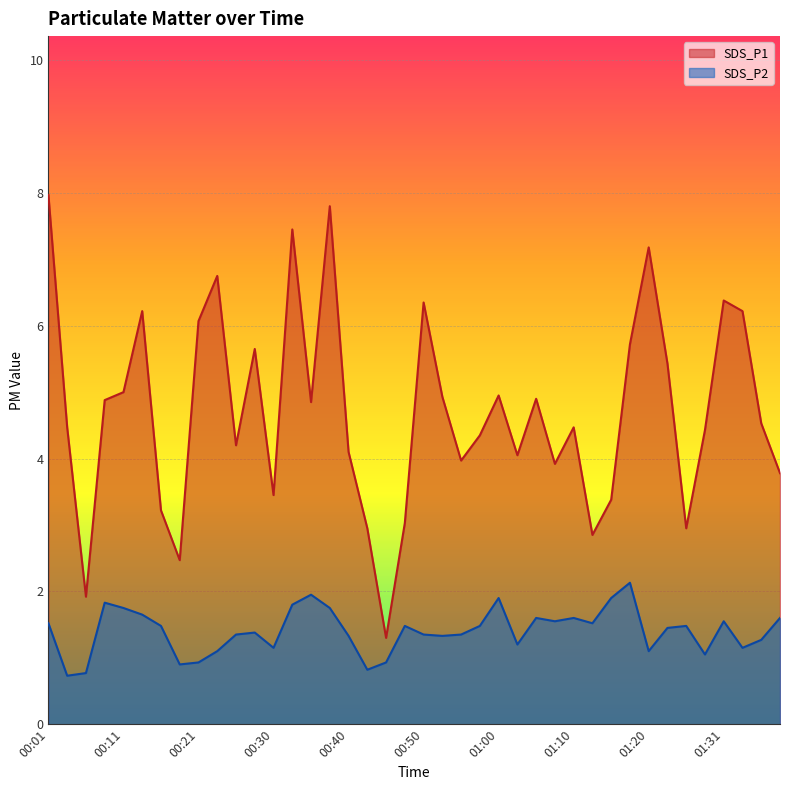

What is the label of the 8th point from the left?

00:18